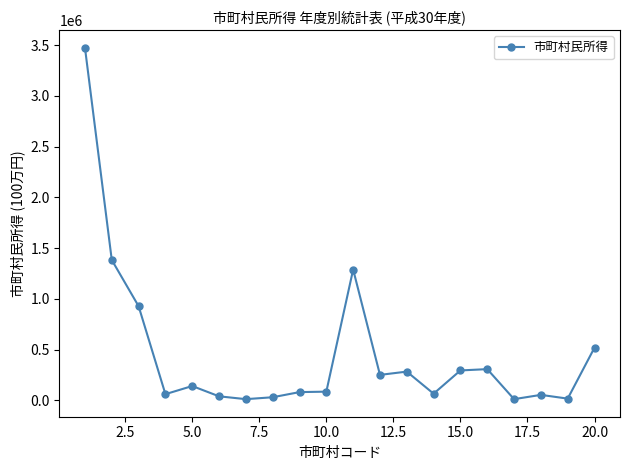

What is the sum of all values?

9342217